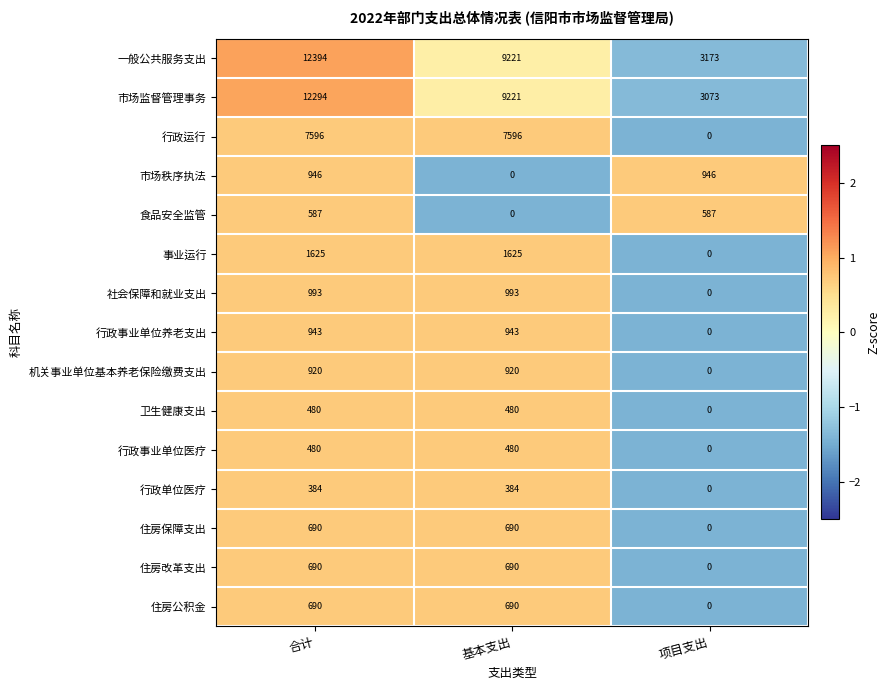

Rank the categories by 一般公共服务支出 value from highest to lowest.

合计, 基本支出, 项目支出